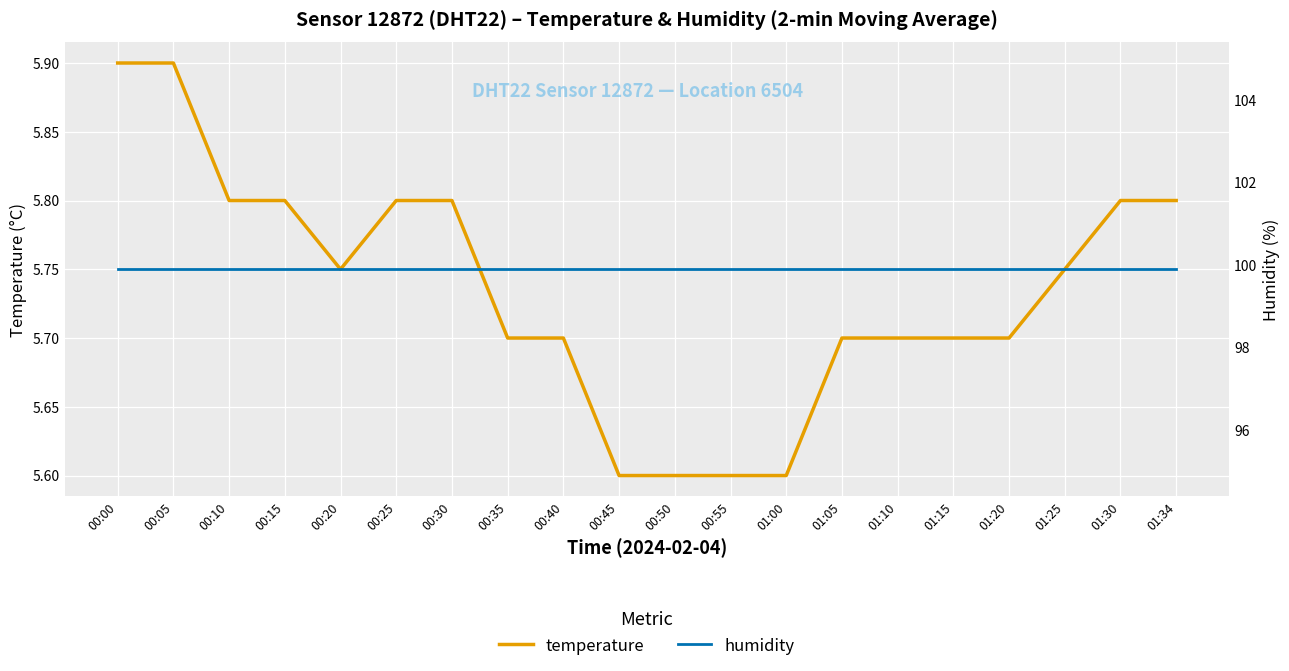

Does the chart display data point markers on the line(s)?

No